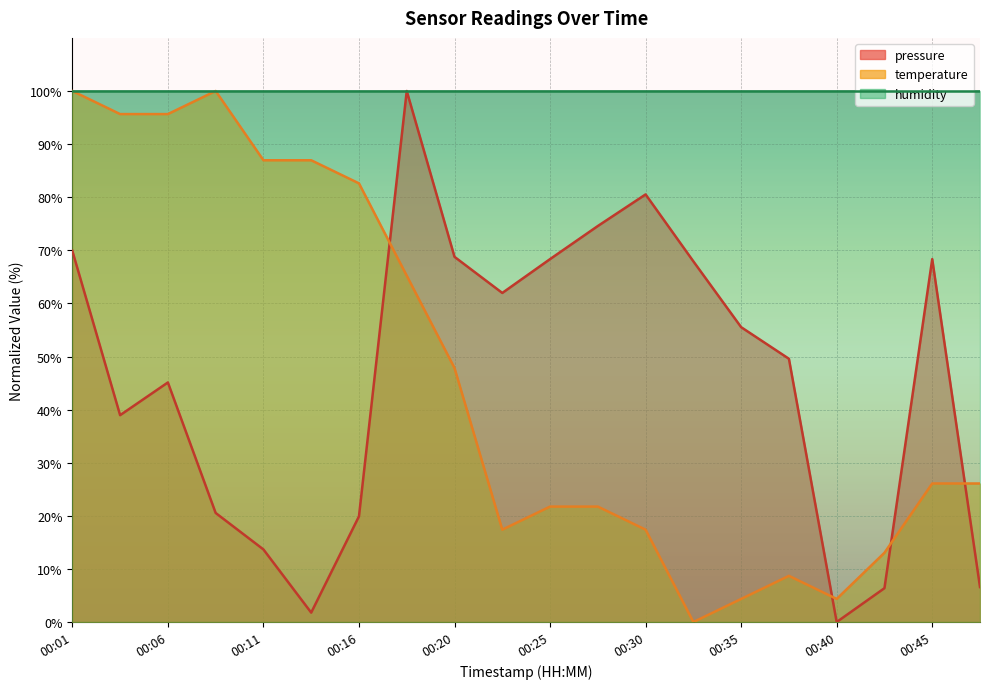

At 00:30, list the series in order from smallest to largest.

temperature, pressure, humidity